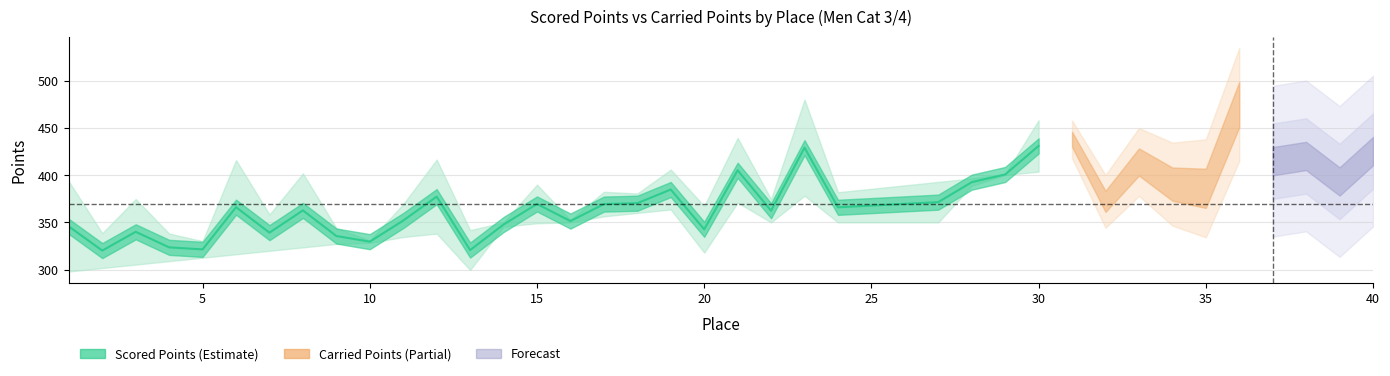

What is the difference between the second highest and minimum values?

109.2